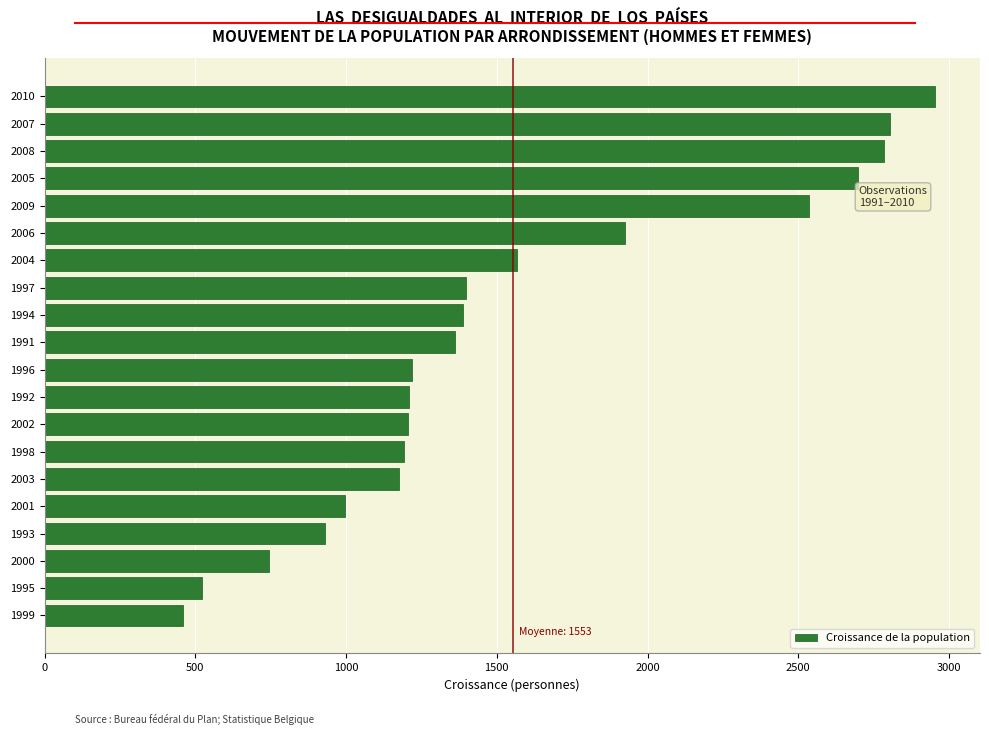

True or false: the data shows 1399 at 1997.

True